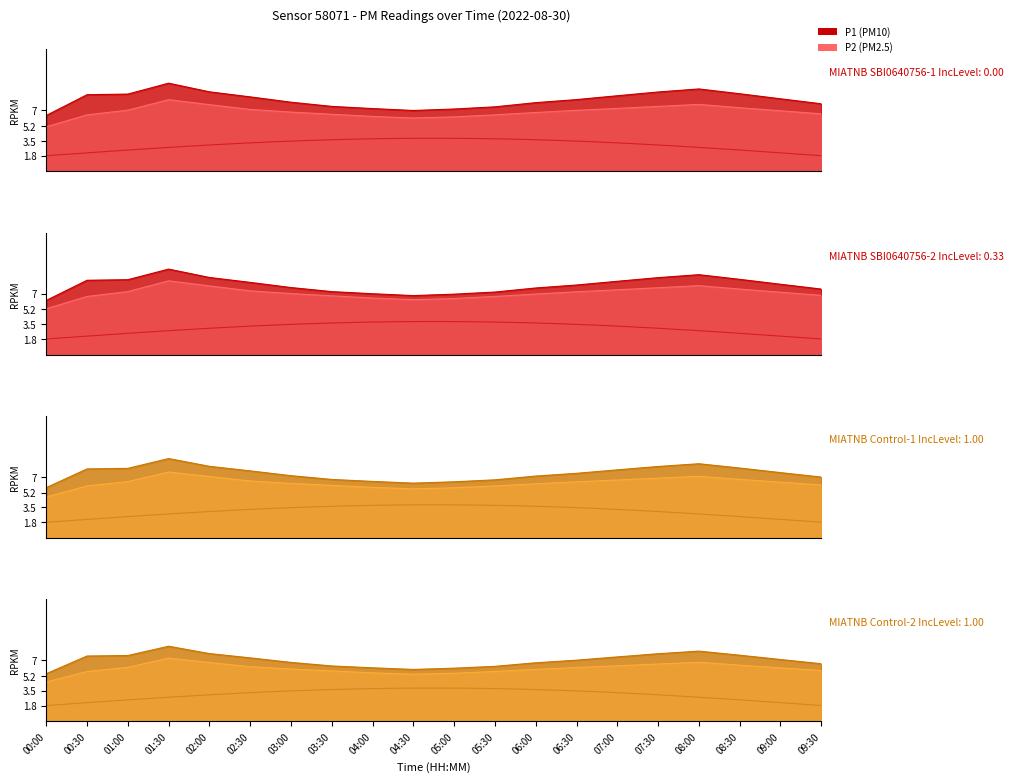

How many values in the P2 series are below 6?

6